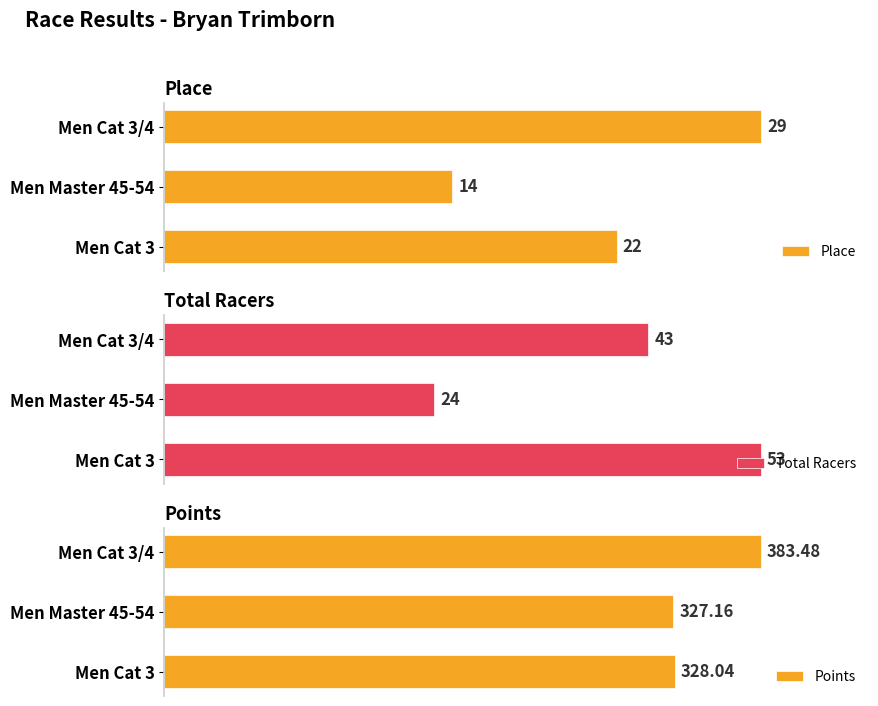

What is the minimum value for Points?

327.2